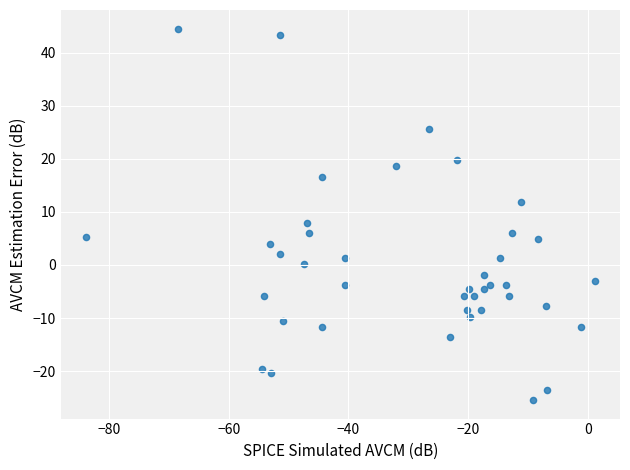

What Y value in the scatter plot is closest to 9?

8.0